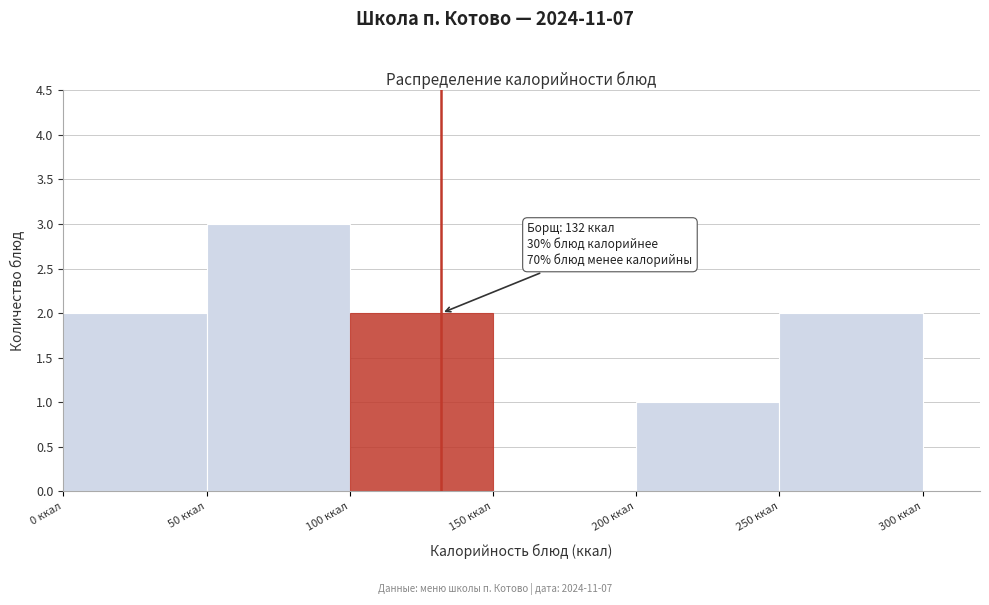

Which range on the x-axis has the tallest bar?

50 to 100